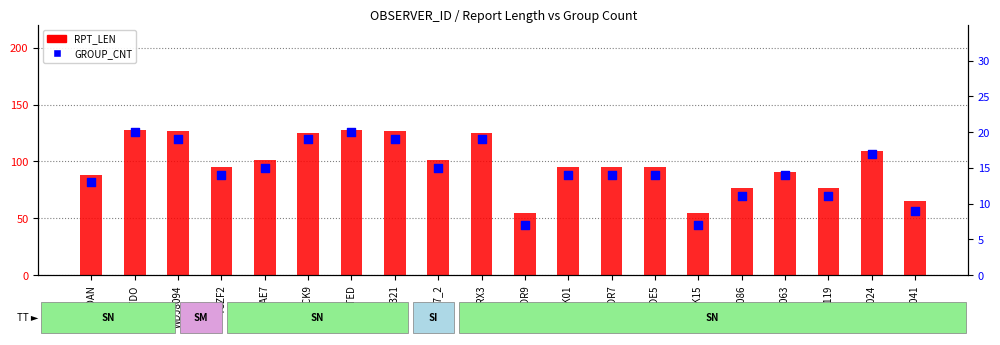

Is the value of RPT_LEN at PDAN greater than the value of GROUP_CNT at 41119?

Yes